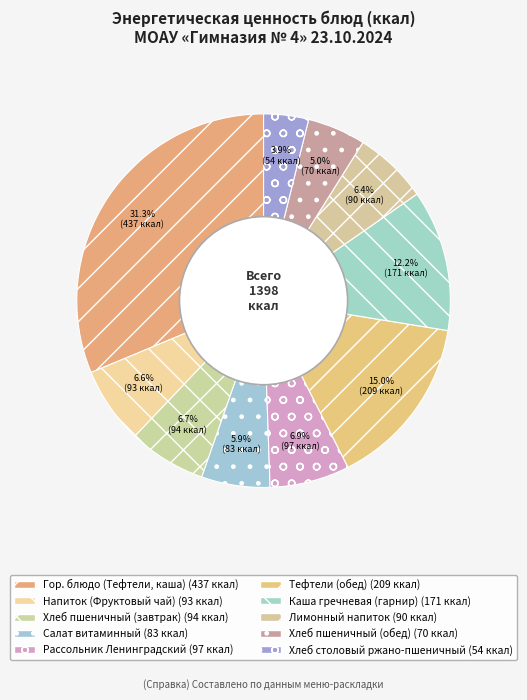

Which slice is the smallest?

Хлеб столовый ржано-пшеничный